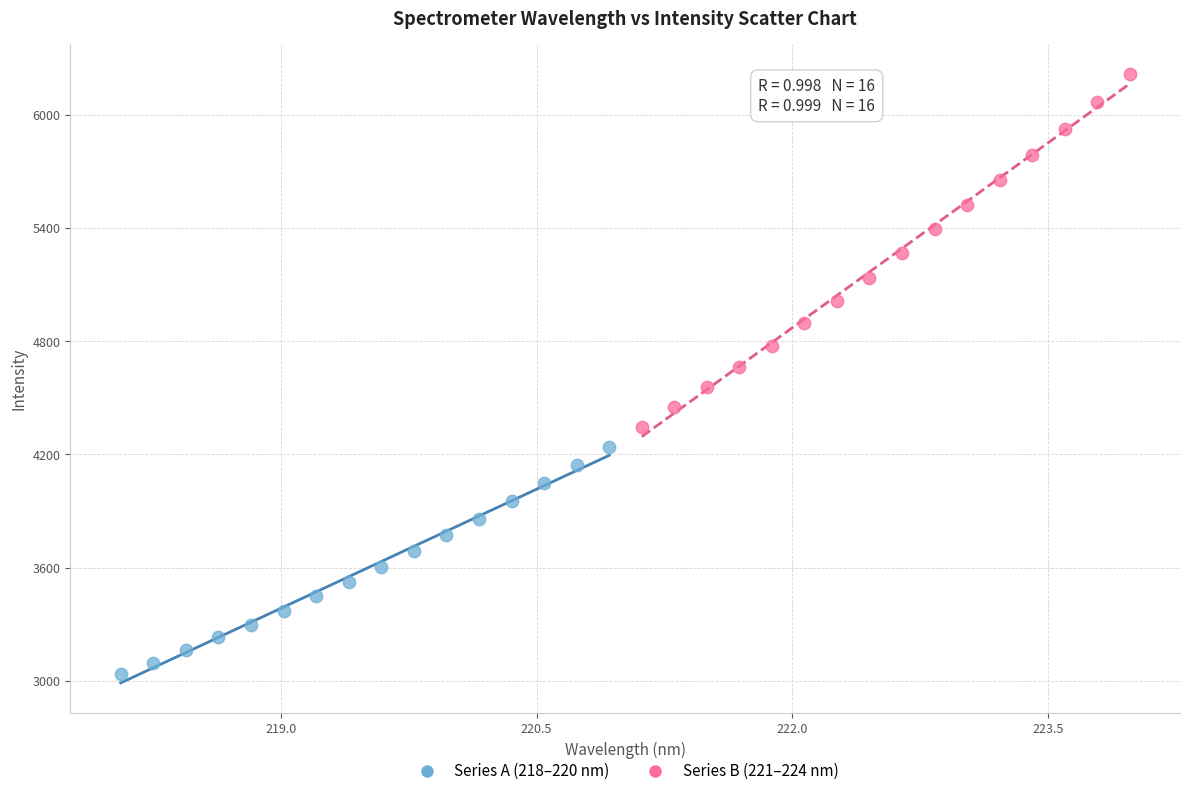

Which series has the widest spread of Y values?

Series B (221–224 nm)